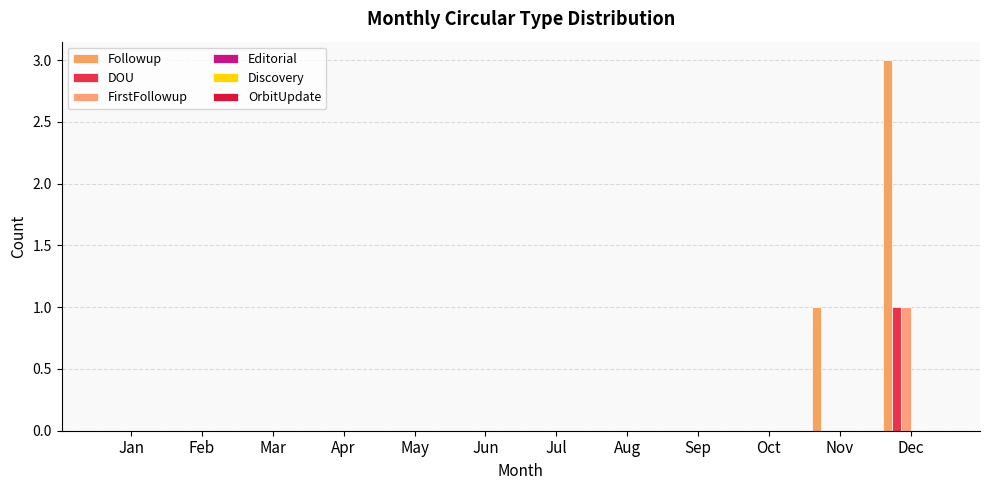

Rank the categories by Followup value from highest to lowest.

Dec, Nov, Jan, Feb, Mar, Apr, May, Jun, Jul, Aug, Sep, Oct